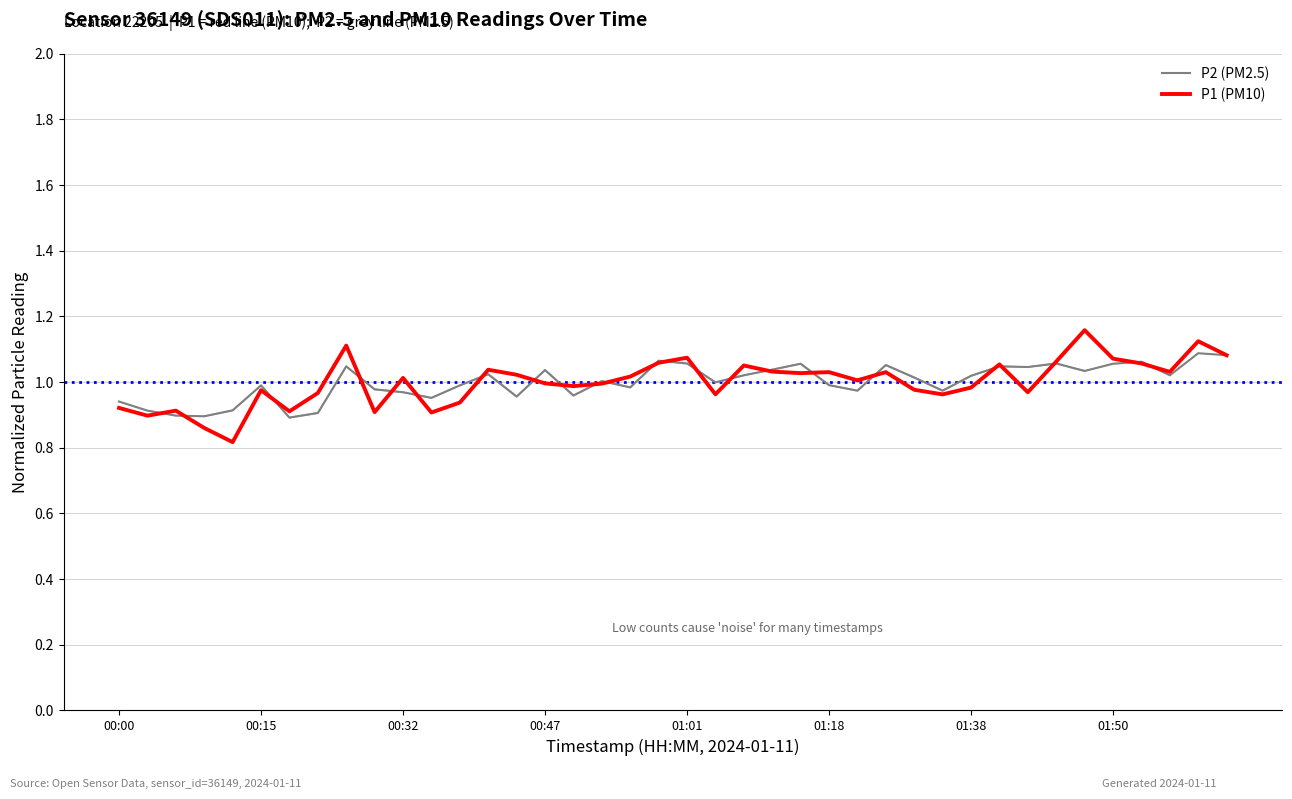

True or false: P1 (PM10) and P2 (PM2.5) cross at least once.

True